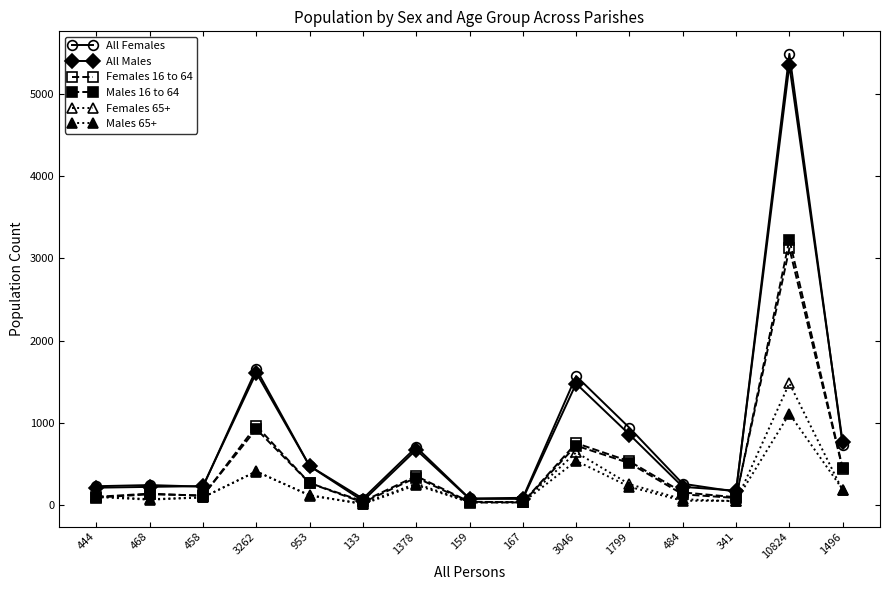

At which category does Males 16 to 64 reach its first local valley?

458